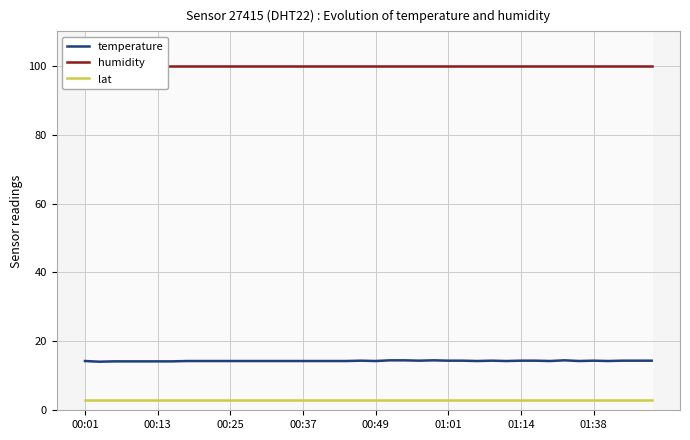

What is the highest value of the lat series?

2.9